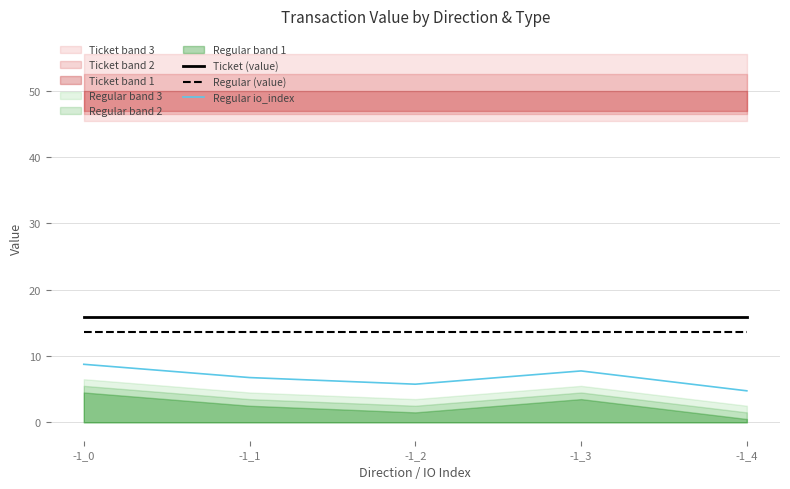

Reading left to right, transcribe all the data shown in this chart.

Ticket (value): -1_0=15.8	-1_1=15.8	-1_2=15.8	-1_3=15.8	-1_4=15.8
Regular (value): -1_0=13.6	-1_1=13.6	-1_2=13.6	-1_3=13.6	-1_4=13.6
Regular io_index: -1_0=8.8	-1_1=6.8	-1_2=5.8	-1_3=7.8	-1_4=4.8